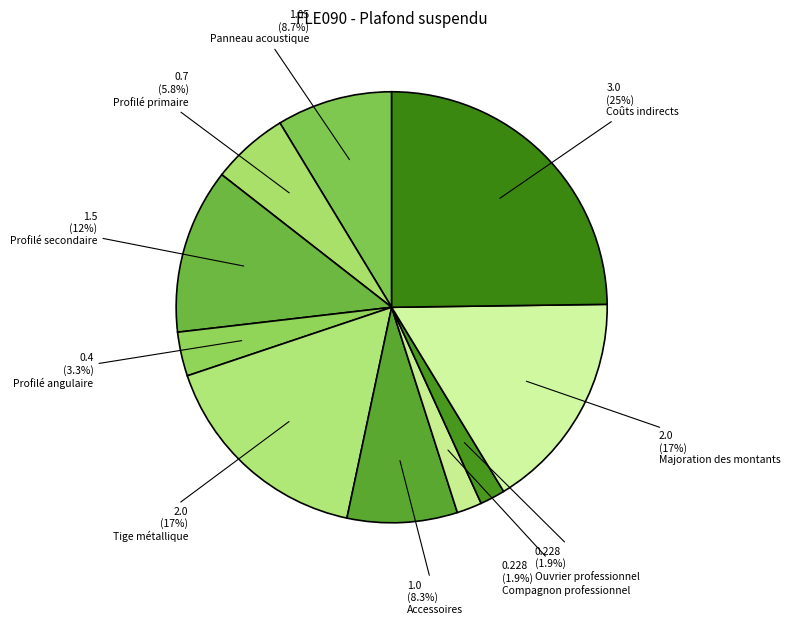

What percentage do Coûts indirects and Ouvrier professionnel together represent?

26.7%